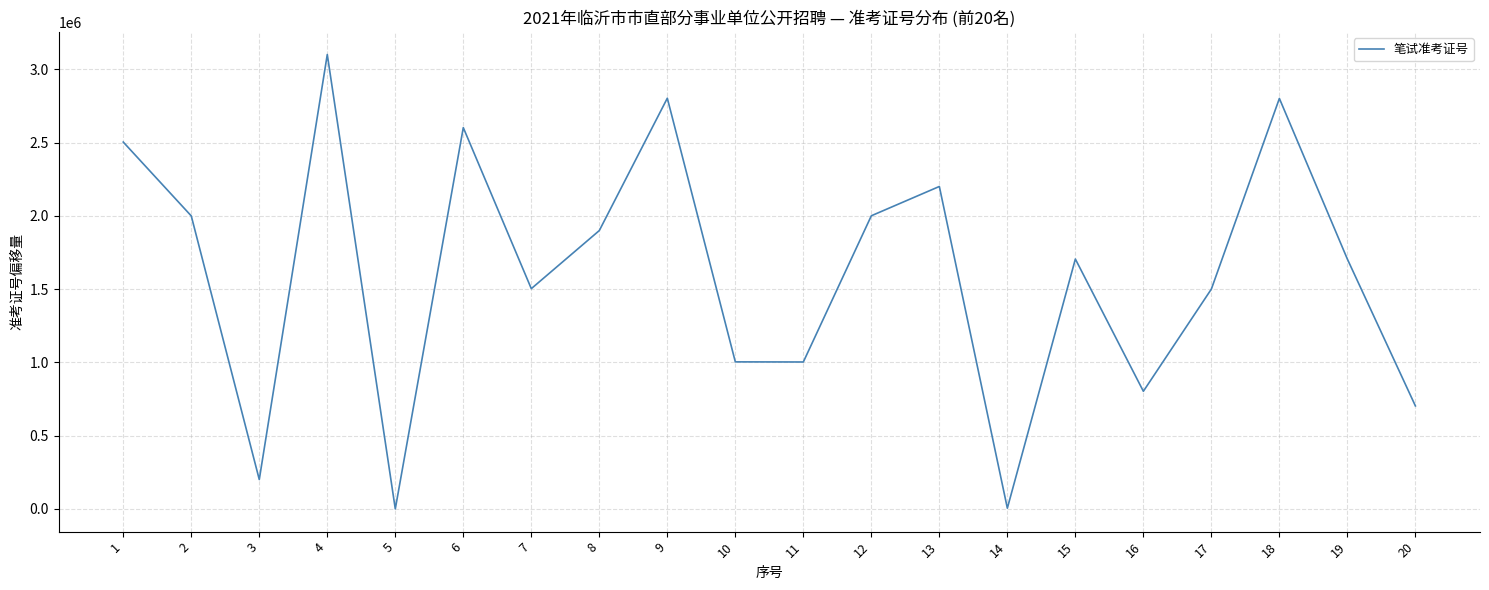

What is the maximum value shown in the chart?

3102010